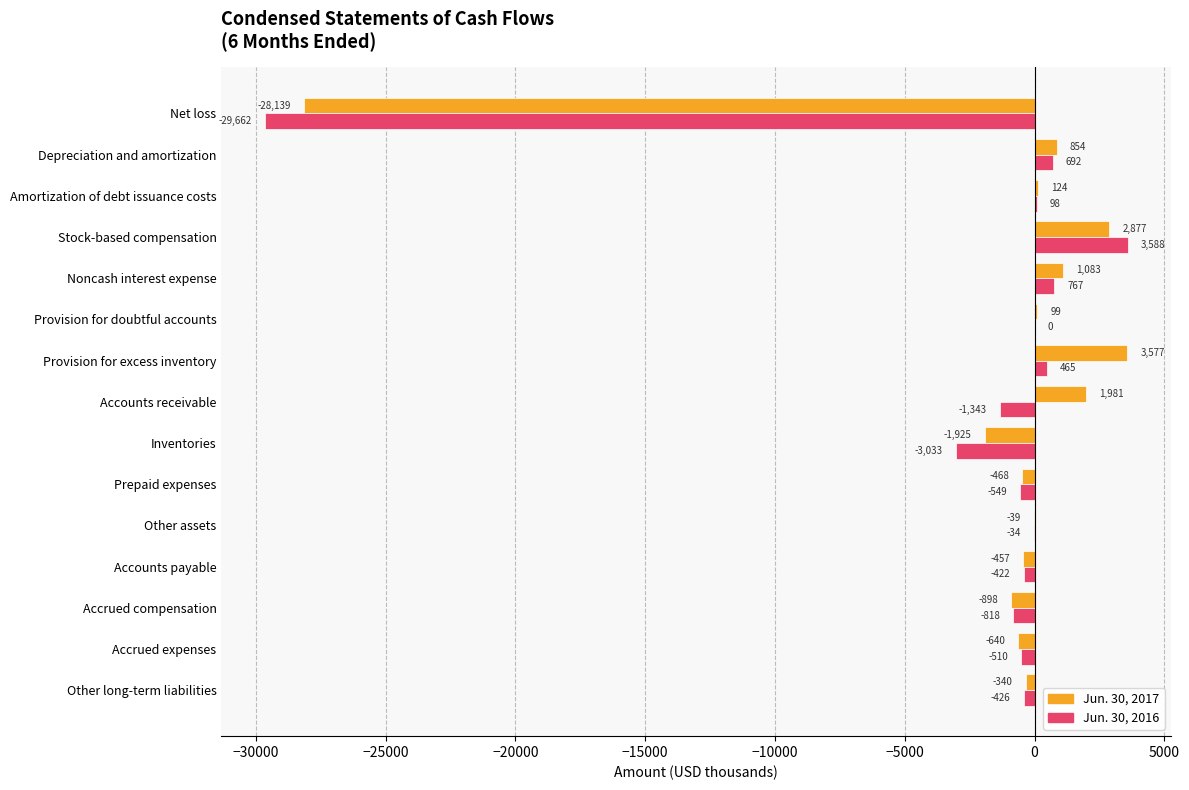

Which series has the largest total across all categories?

Jun. 30, 2017